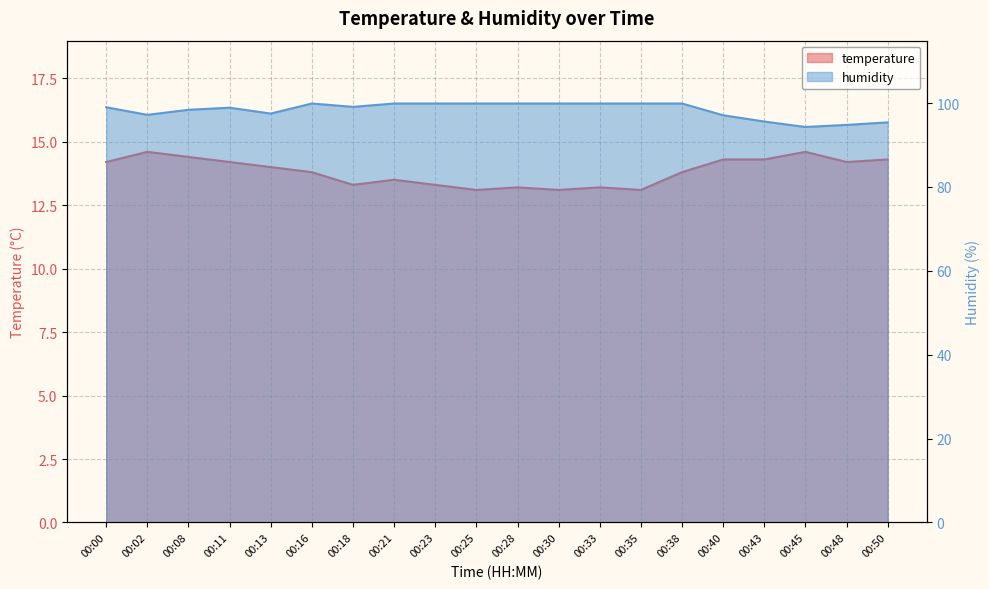

Which has a higher value, 00:48 or 00:13?

00:48